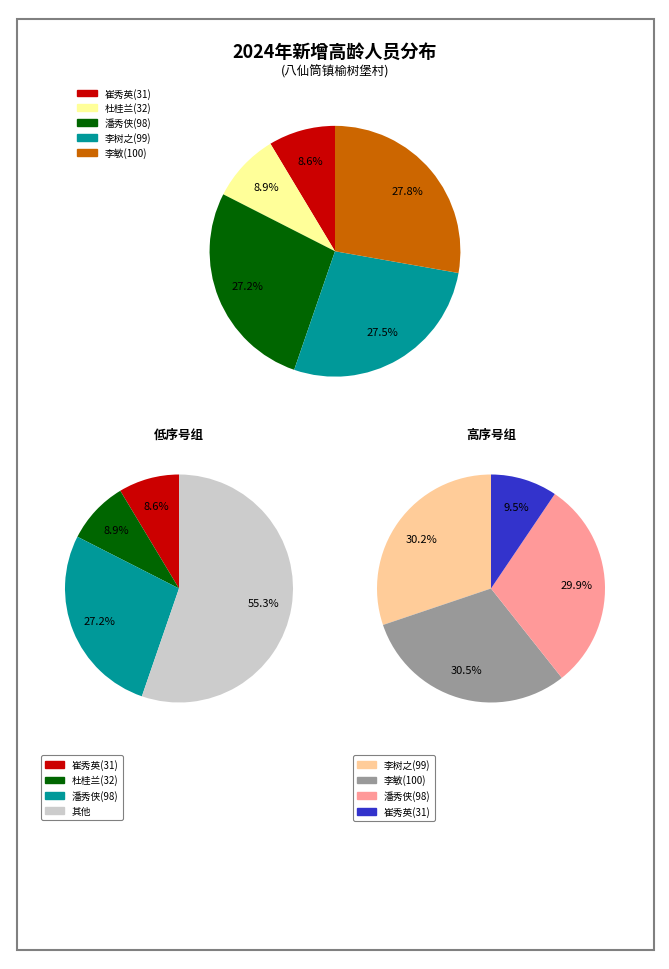

To the nearest percent, what portion does 崔秀英(31) represent?

9%